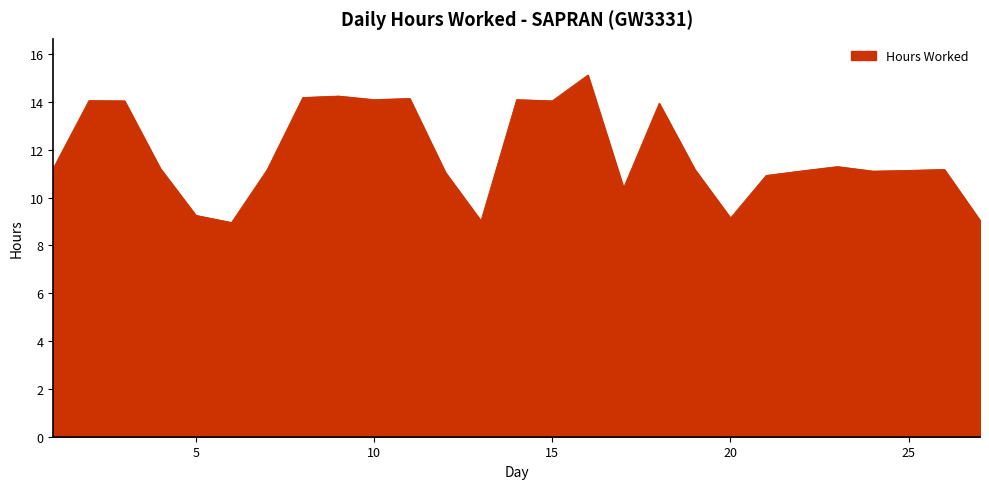

What is the difference between the maximum and minimum values?

6.2